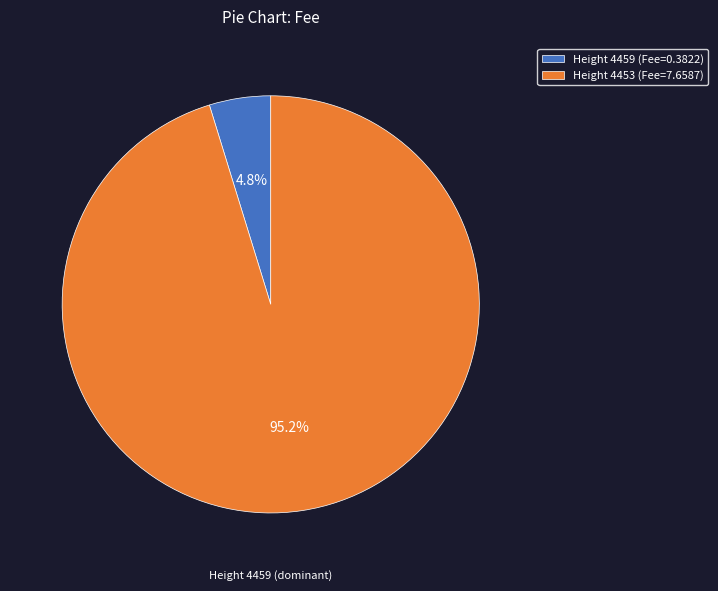

Is there any slice that represents more than half of the pie?

Yes